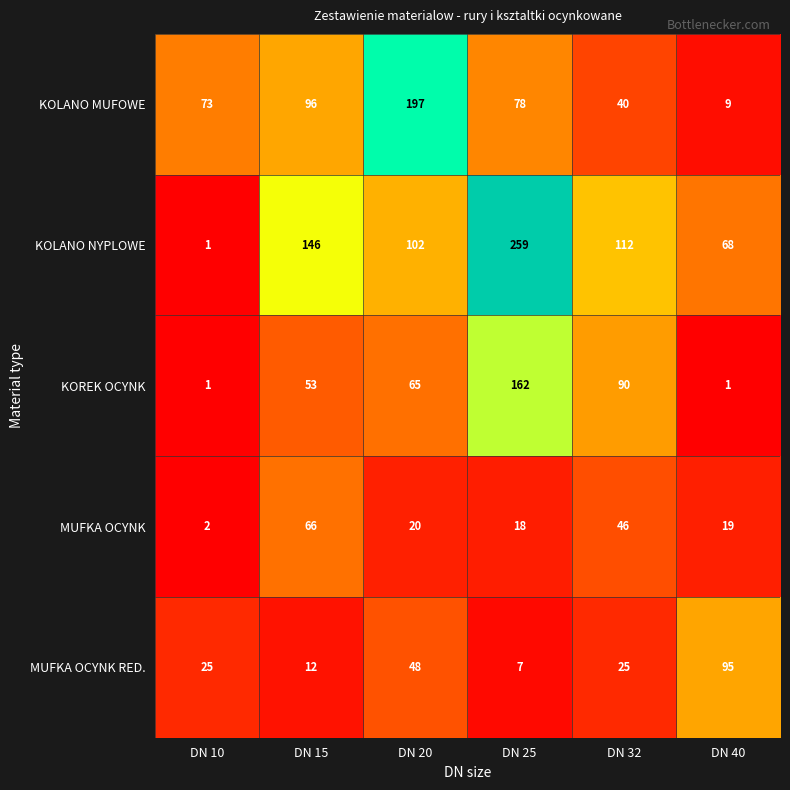

How many distinct data groups are displayed?

5